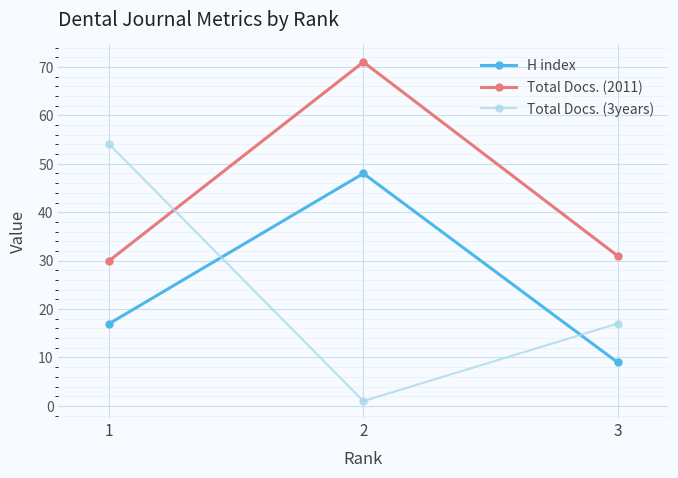

Is it true that Total Docs. (2011) equals 71 at 2?

True